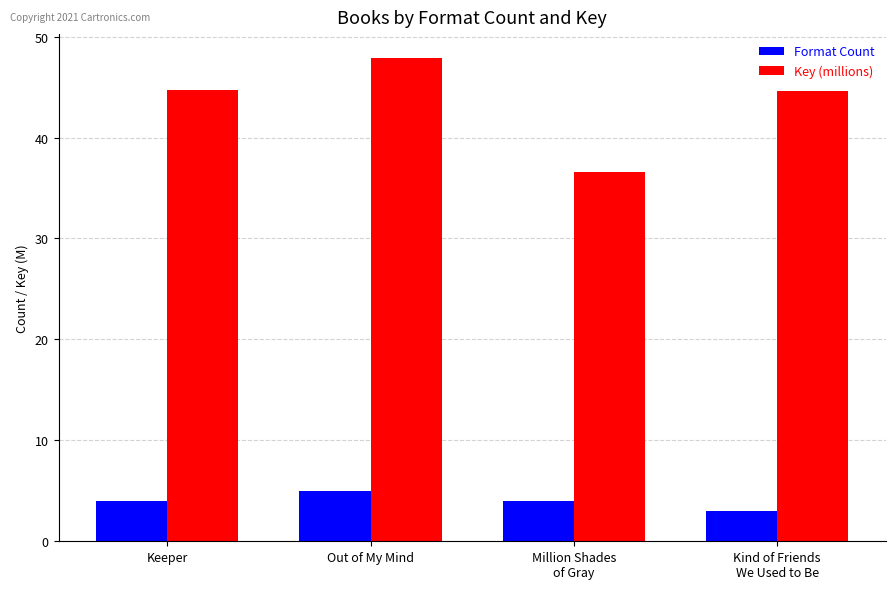

Which series has the largest total across all categories?

Key (millions)